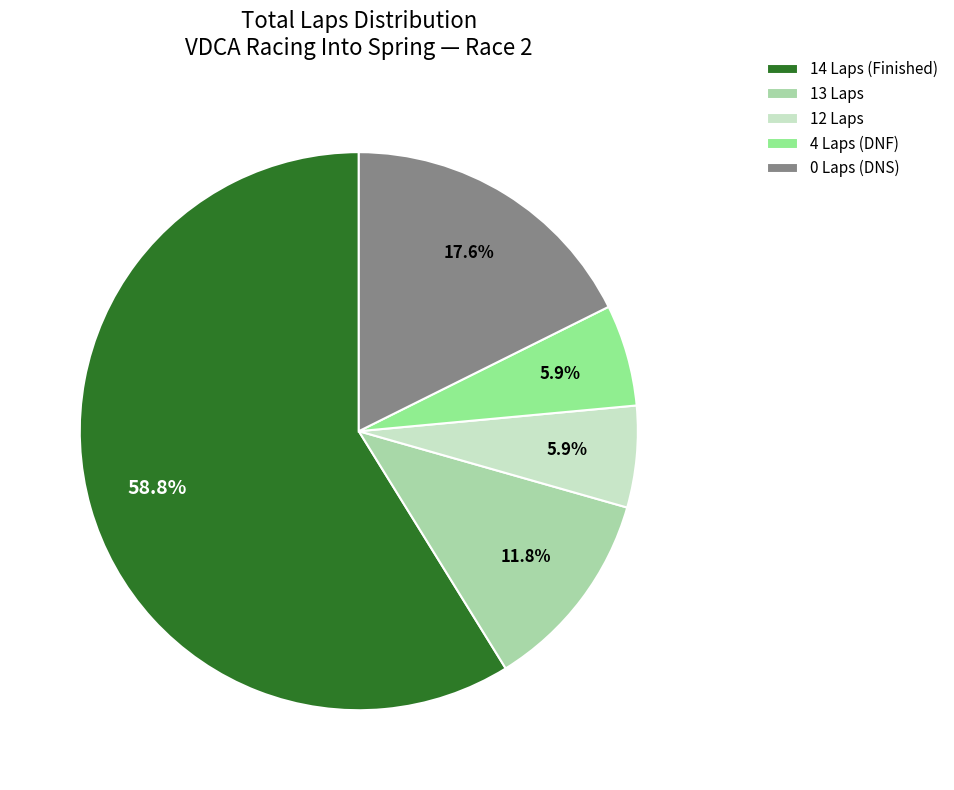

To the nearest percent, what is the average slice percentage?

20%